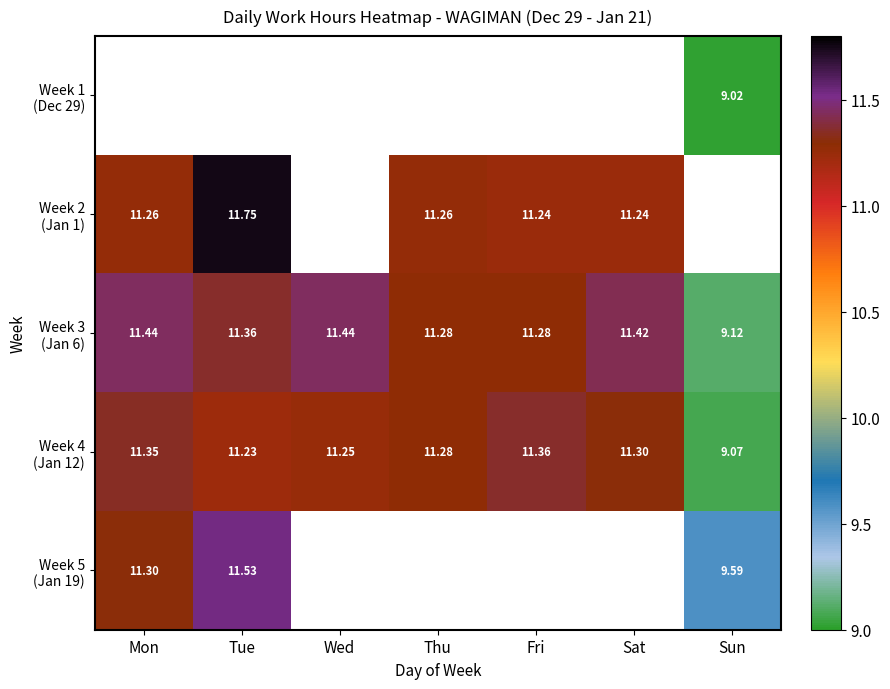

How many categories are shown in the chart?

7